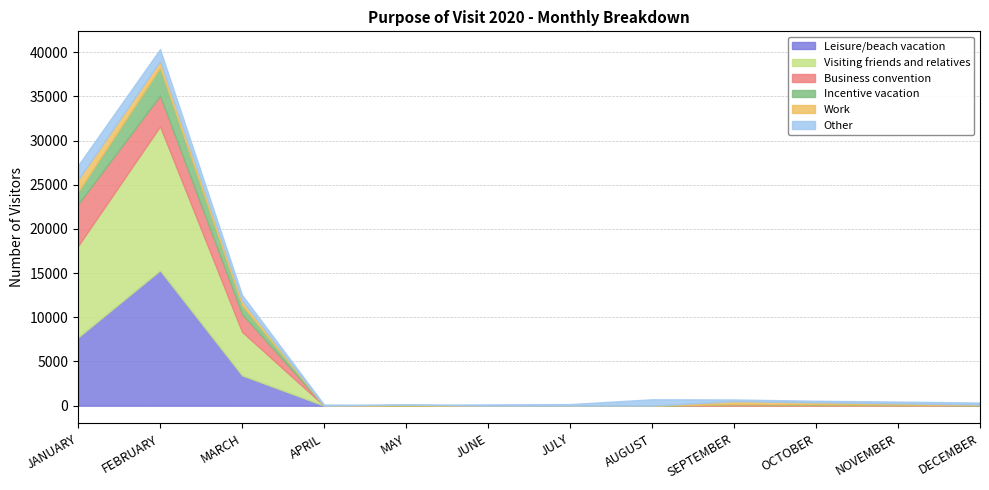

At which category does the chart reach its minimum across all series?

APRIL